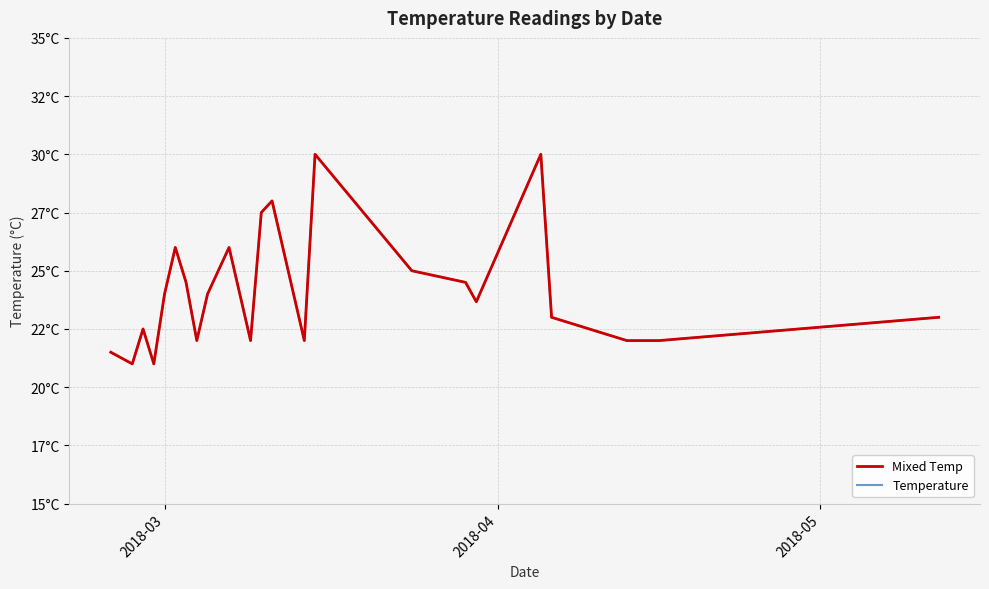

Does the chart have visible grid lines?

Yes